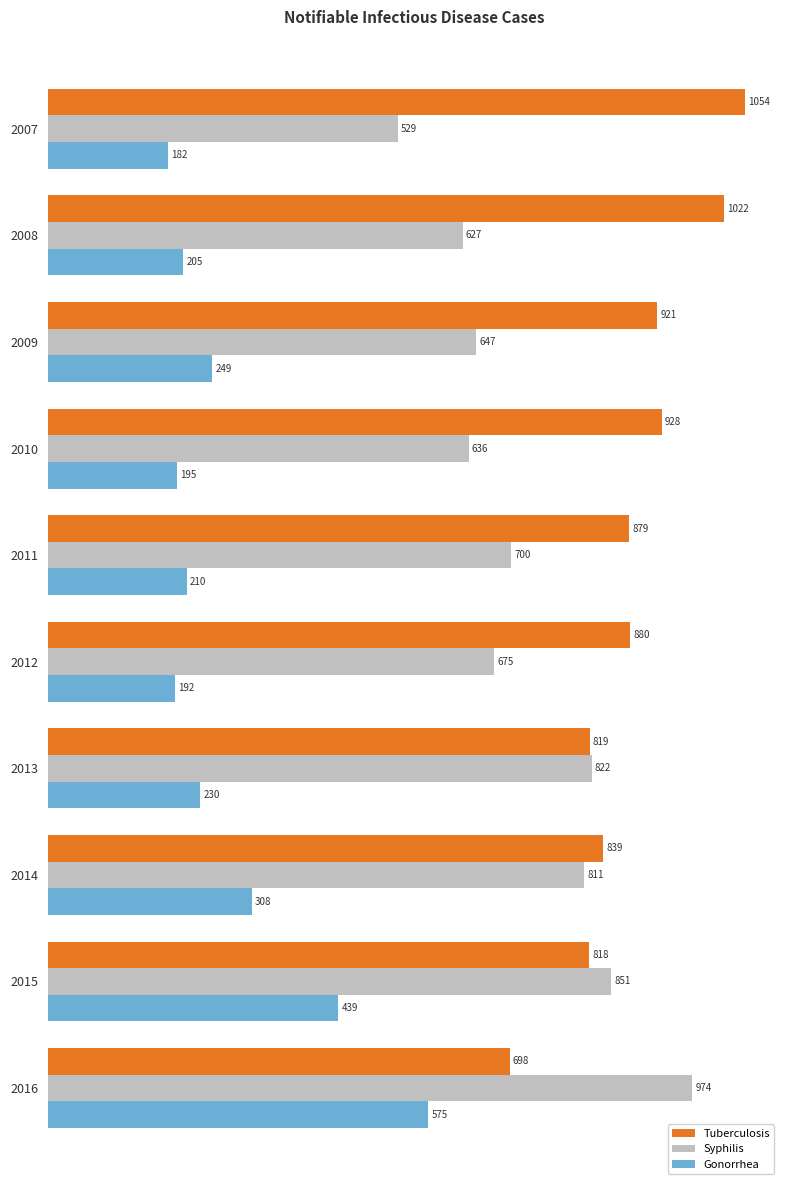

Where is Syphilis nearest to the value 751?

2011